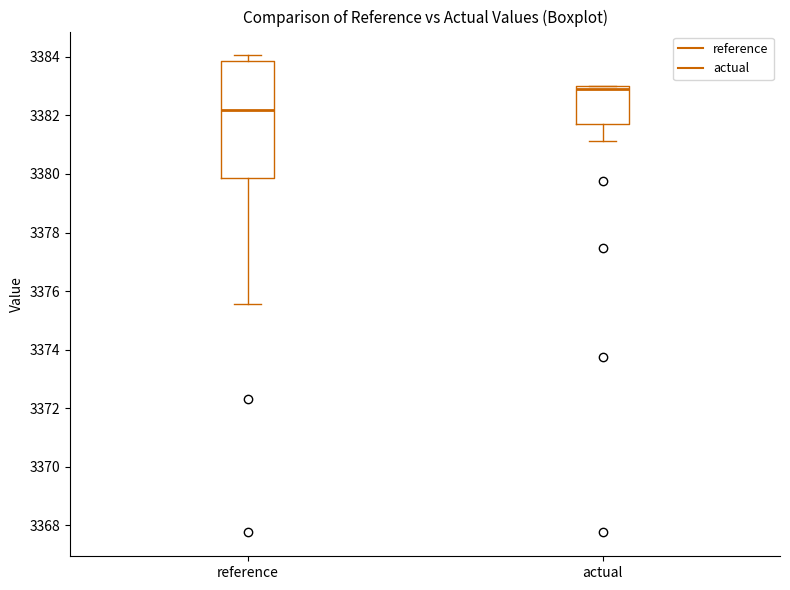

Where is the upper edge of the box for actual on the y-axis? The values are not printed on the chart, so give them approximately, as read against the axis.

3383.0